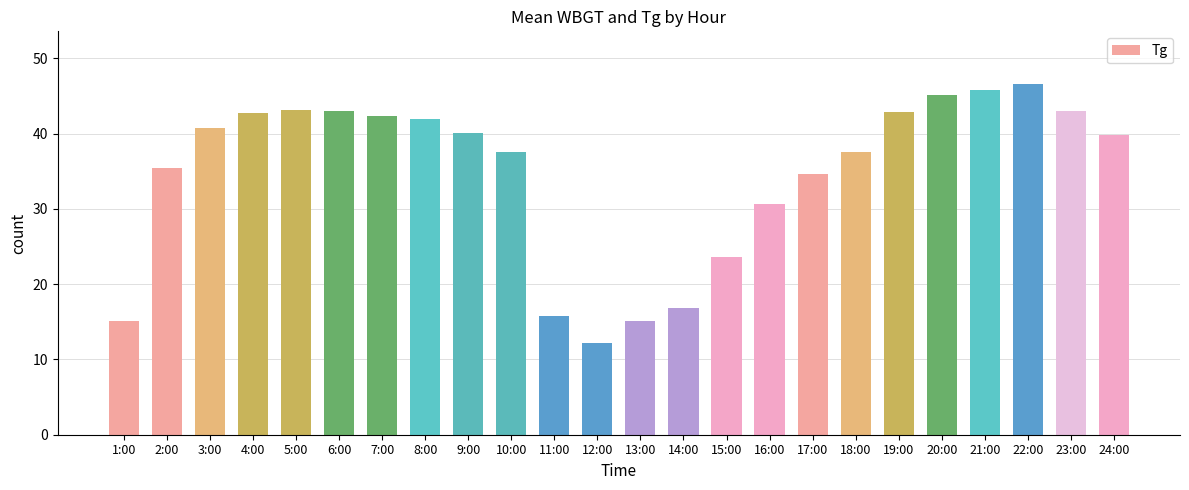

What is the value of the 18th bar from the left?

37.5